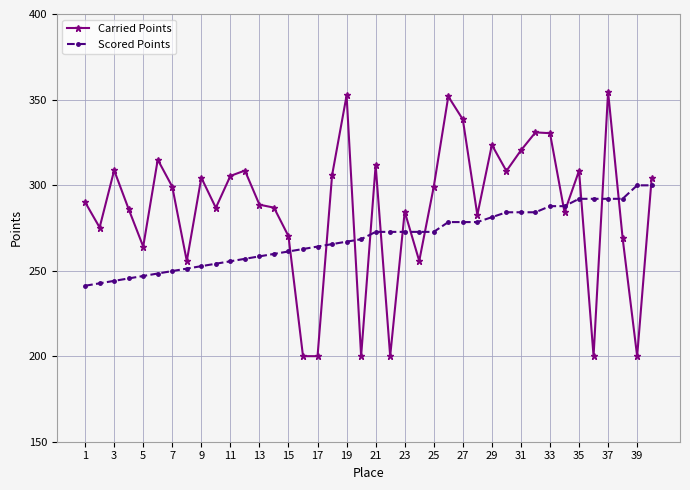

What is the maximum value shown in the chart?

354.5